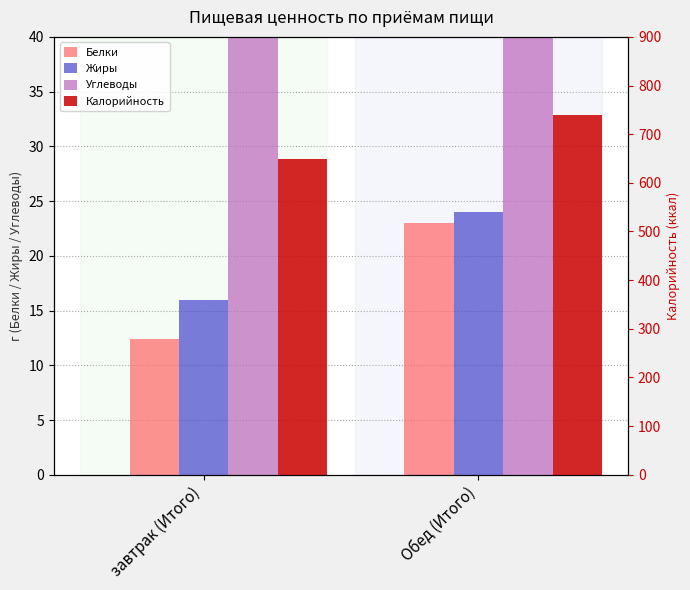

What is the value of the Калорийность bar at the 2nd from the left?

739.0